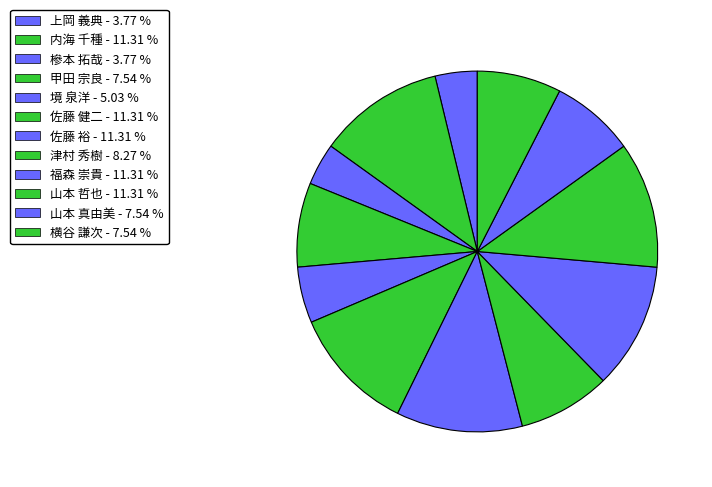

To the nearest percent, what is the average slice percentage?

8%